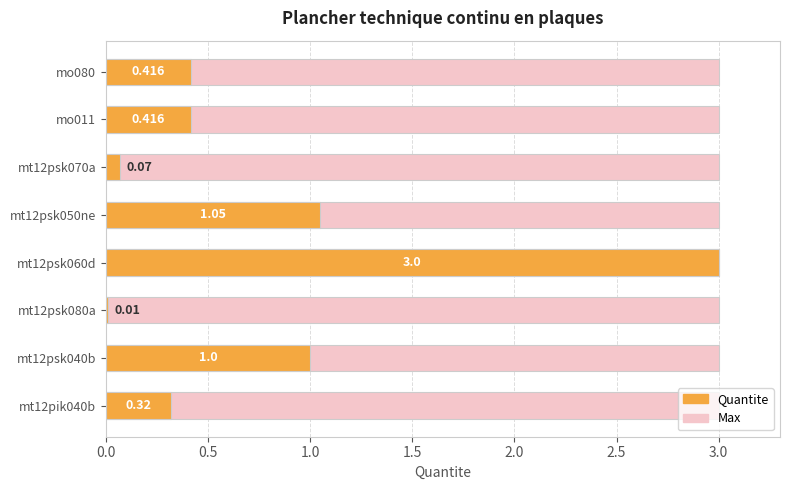

What is the difference between the second highest and minimum values?

1.0